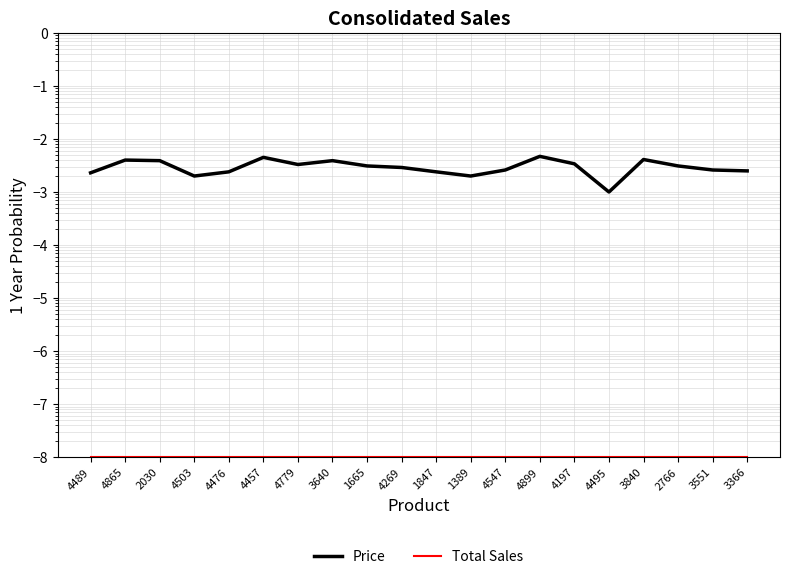

How many lines are shown in the chart?

2